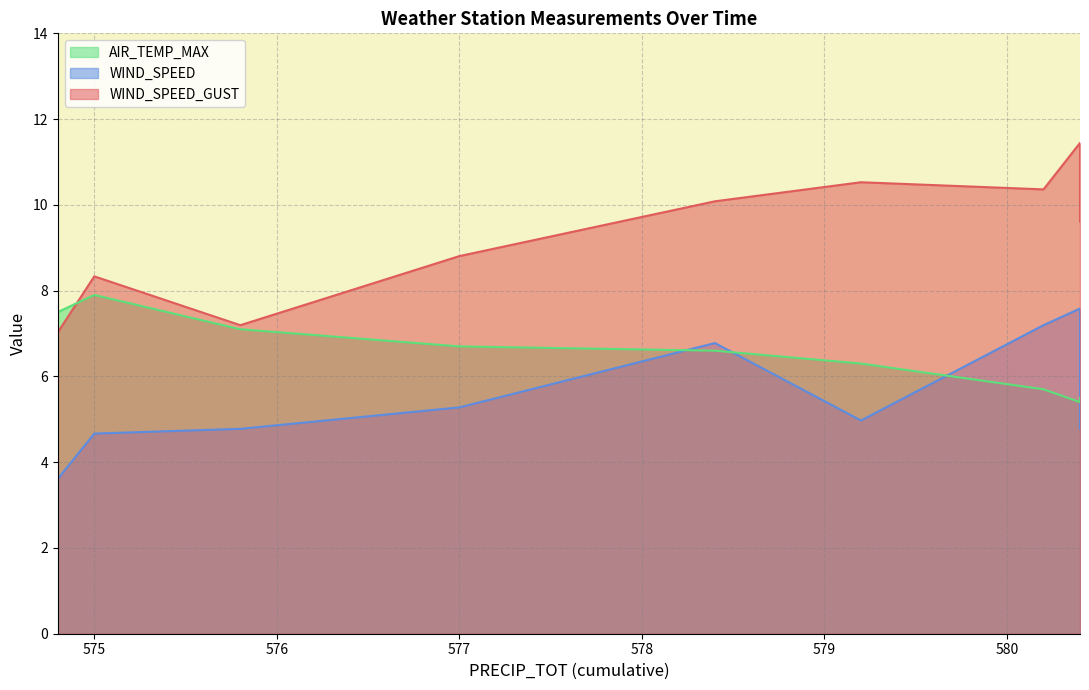

True or false: WIND_SPEED_GUST has a value of 16.7 at 579.2.

False